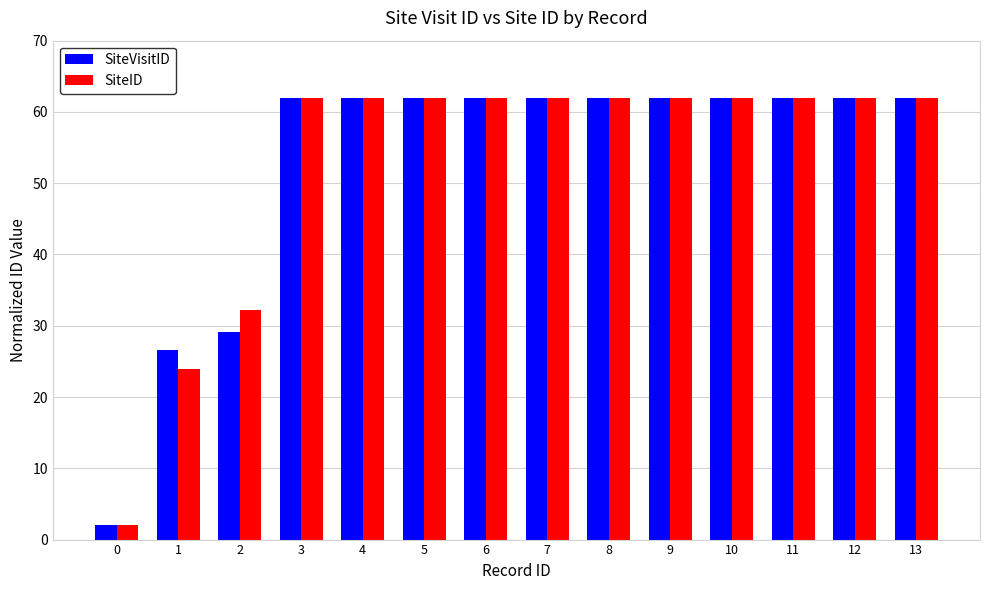

What is the smallest value displayed?

2.0